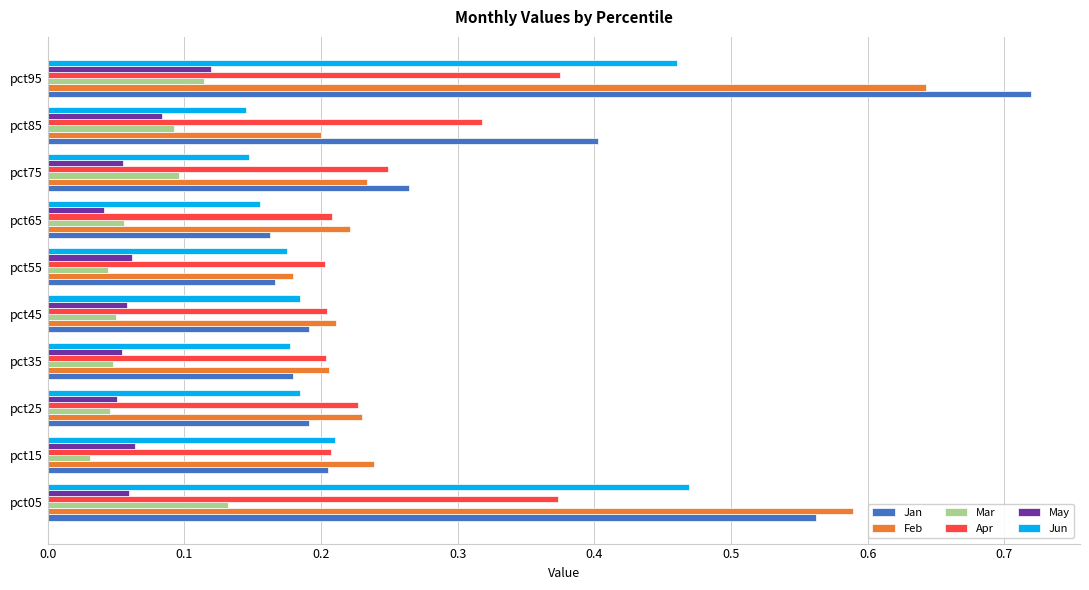

What is the sum of the Jan values at pct55 and pct95?

0.9